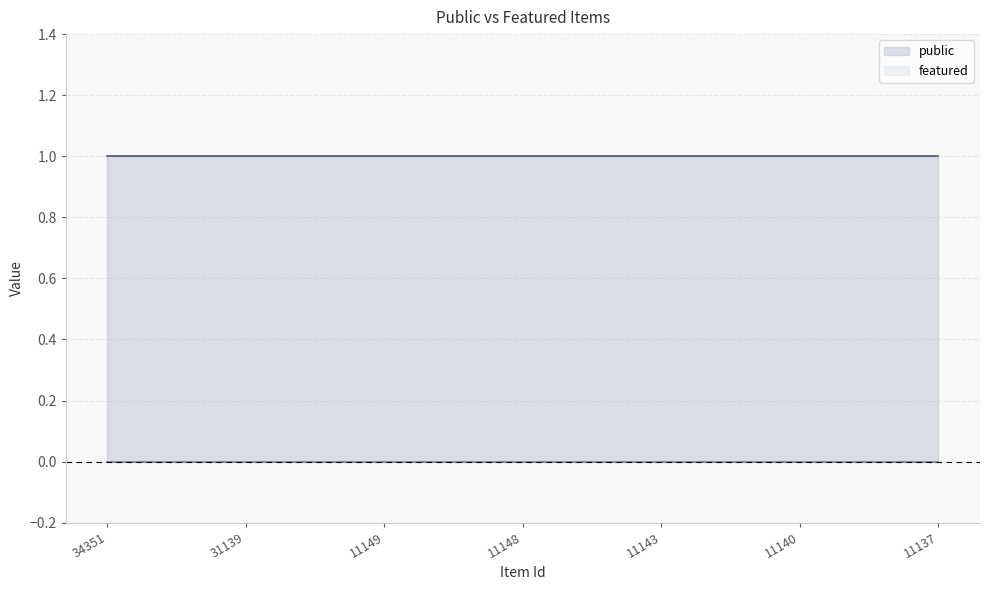

True or false: public and featured cross at least once.

False